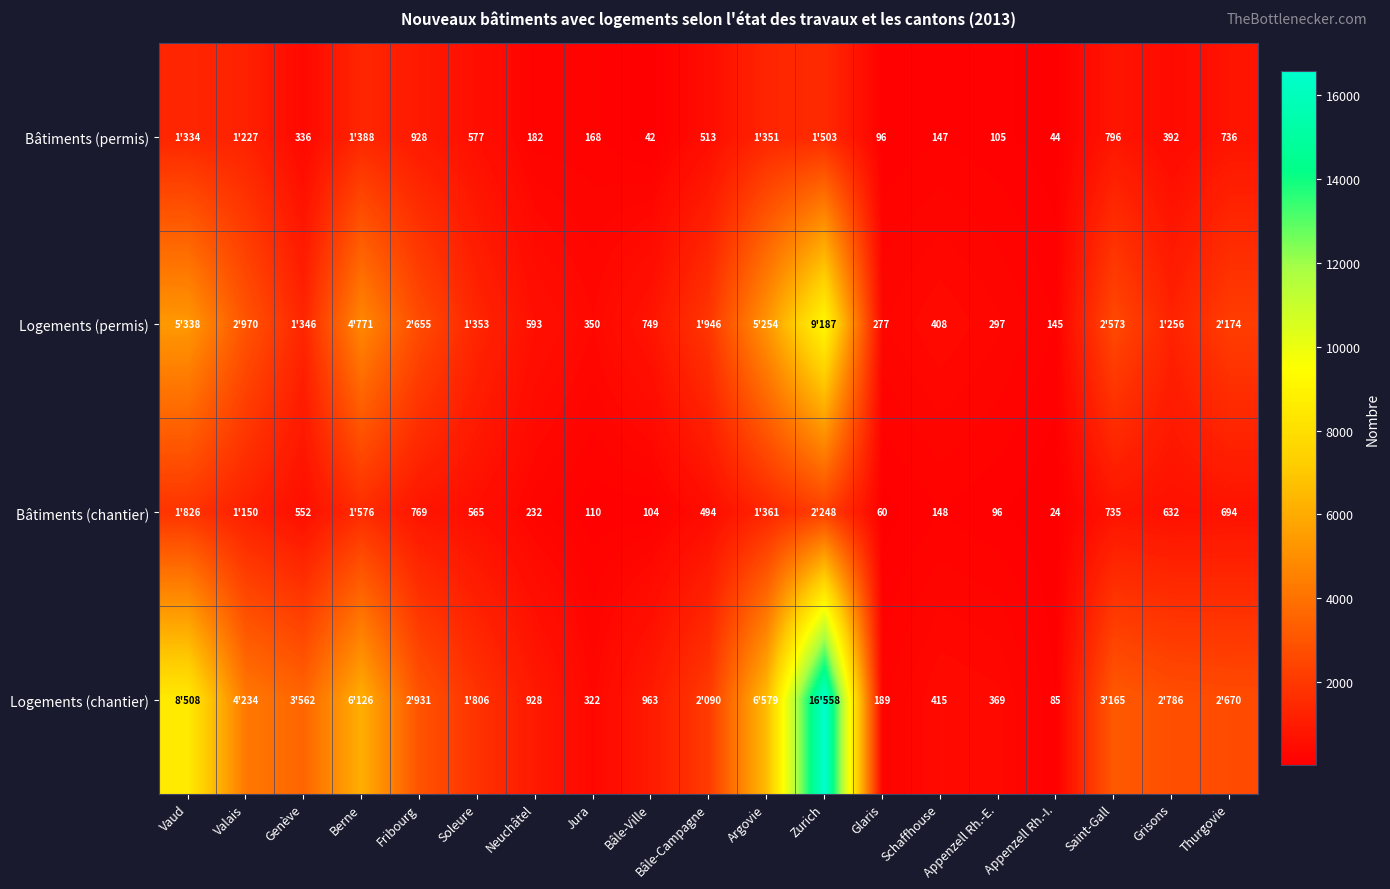

What is the spread (max minus min) of values at Bâle-Ville?

921